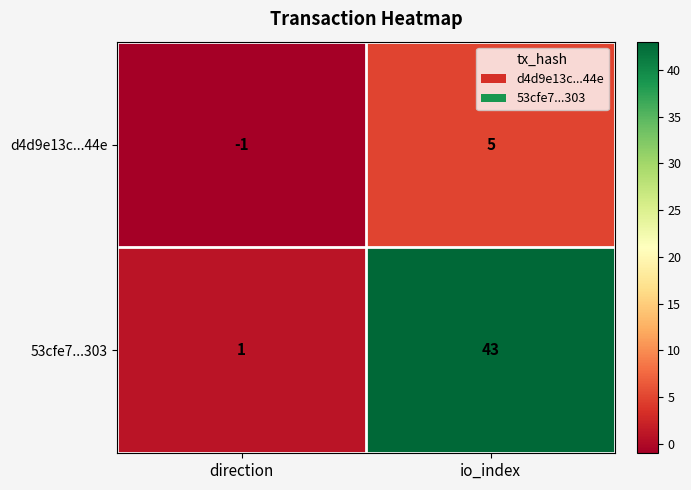

What is the minimum value shown in the chart?

-1